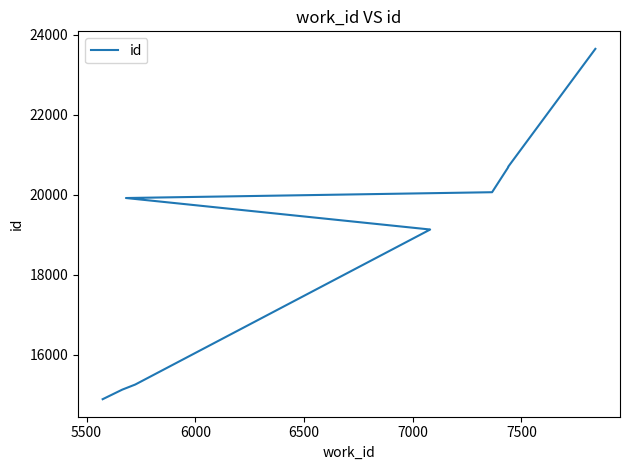

The chart shows a value of 19130 at 7000. True or false?

True